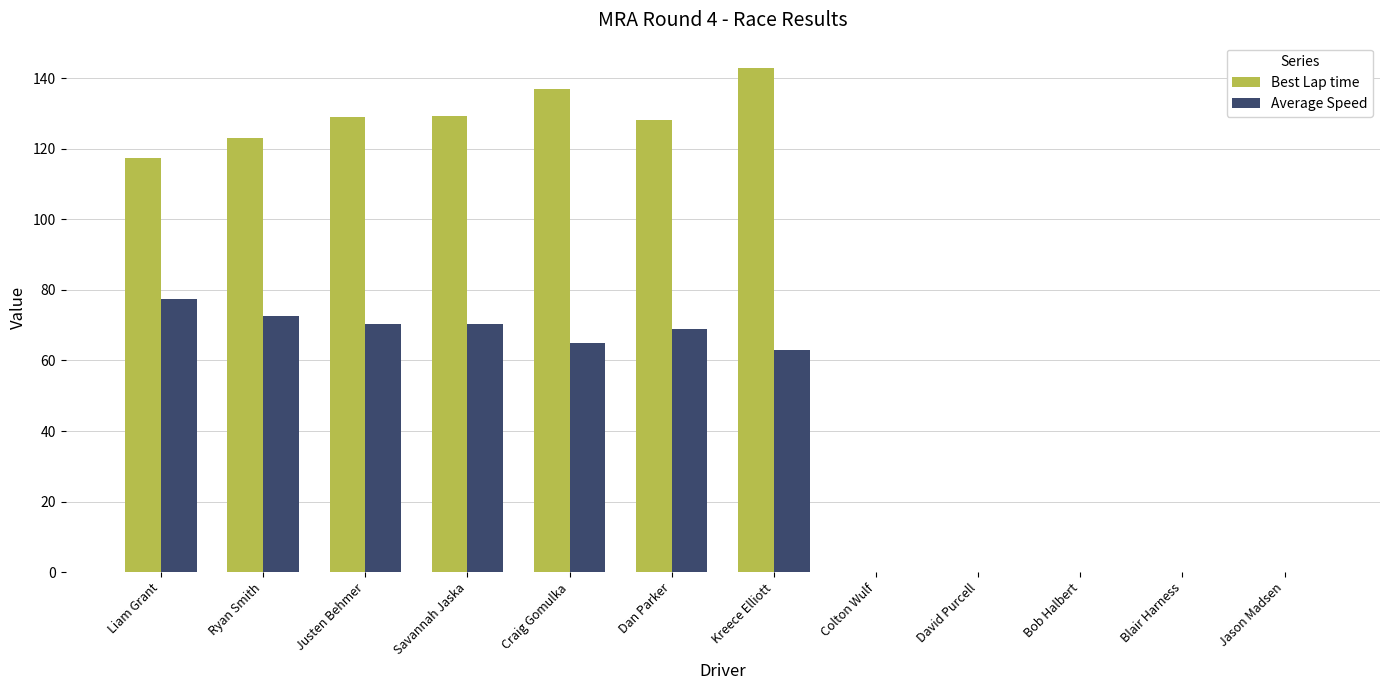

What is the average value of the Best Lap time series?

75.6